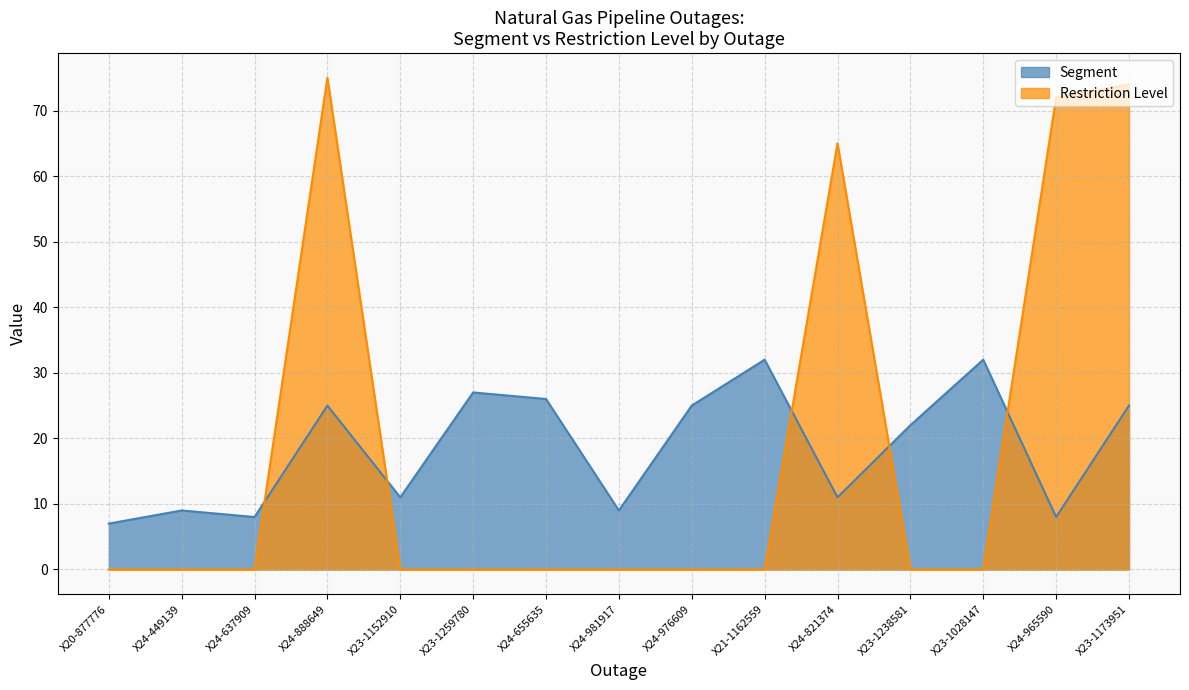

Which category has the lowest value in the Segment series?

X20-877776